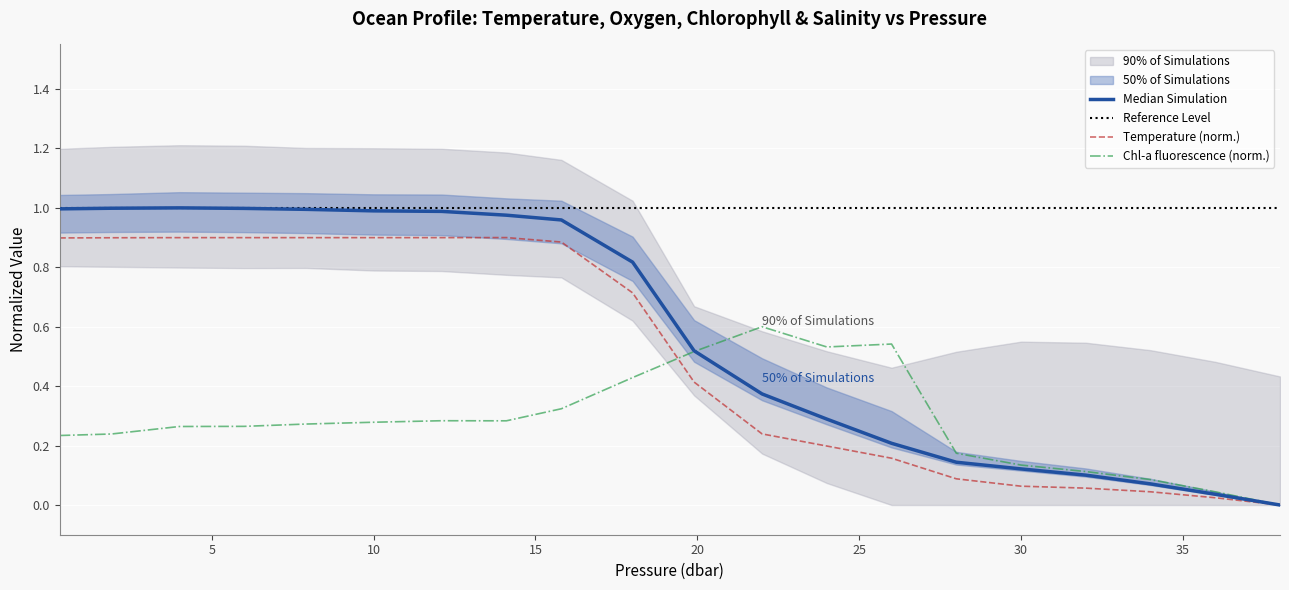

How many intersections are there between o2_c and fchl?

1